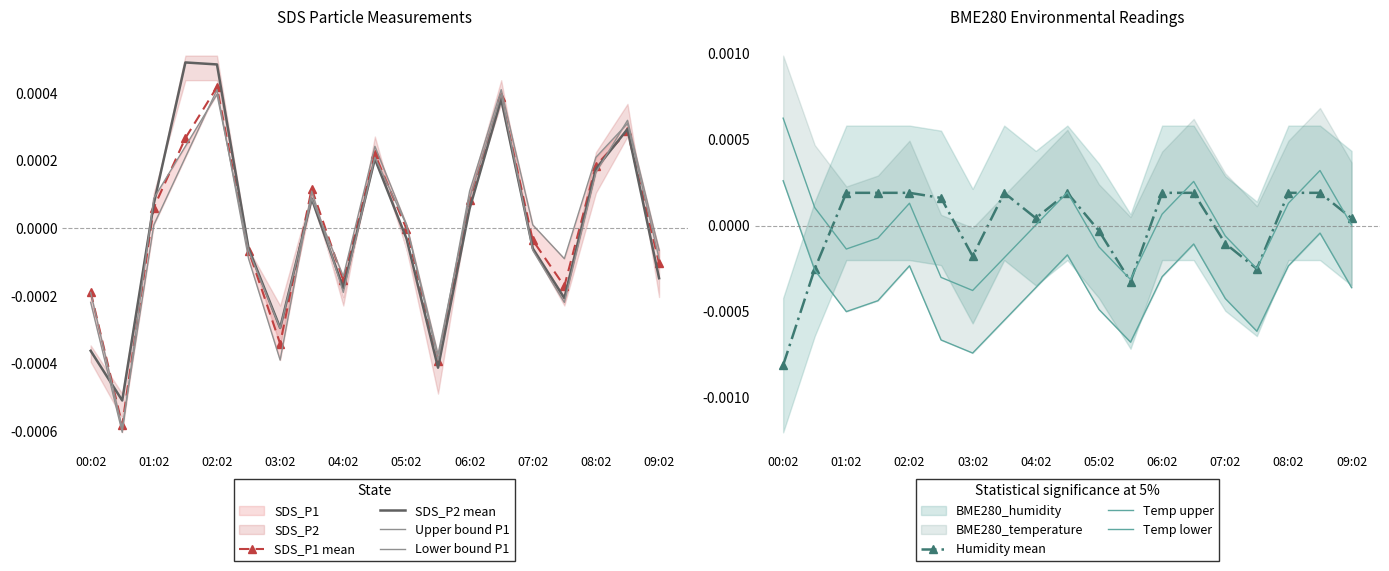

Count the number of categories in the chart.

19